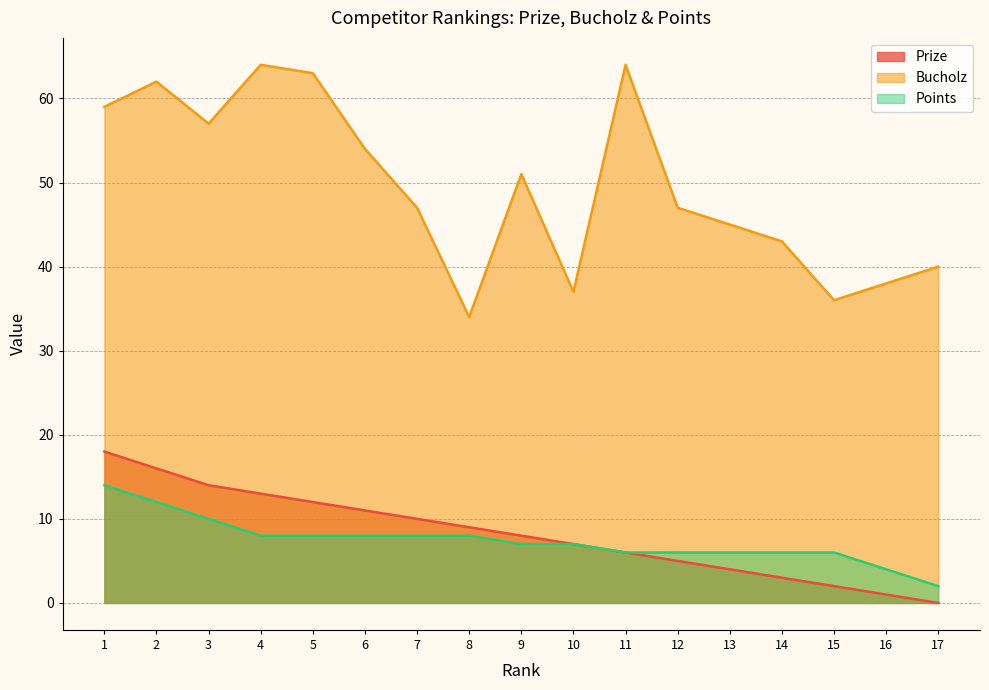

How many lines are shown in the chart?

3